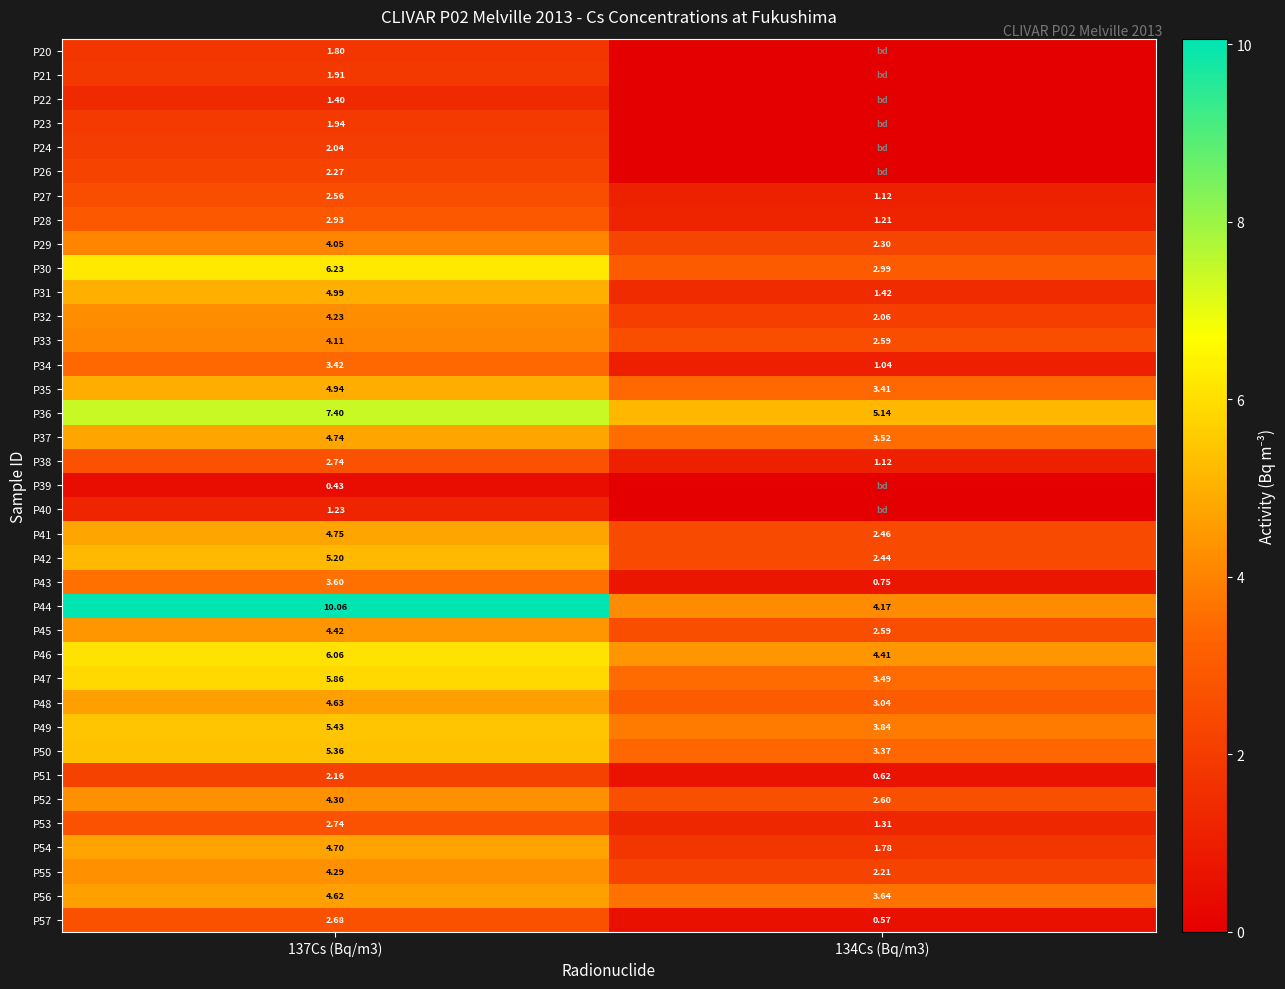

Is the value of P50 at 134Cs (Bq/m3) greater than the value of P53 at 137Cs (Bq/m3)?

Yes